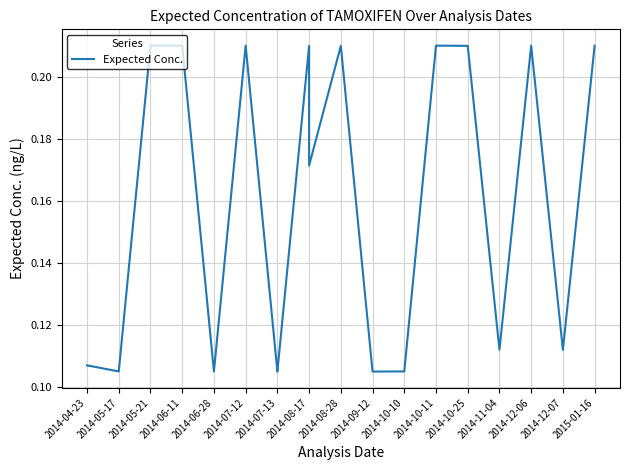

What position from the left is 2014-12-06?

15